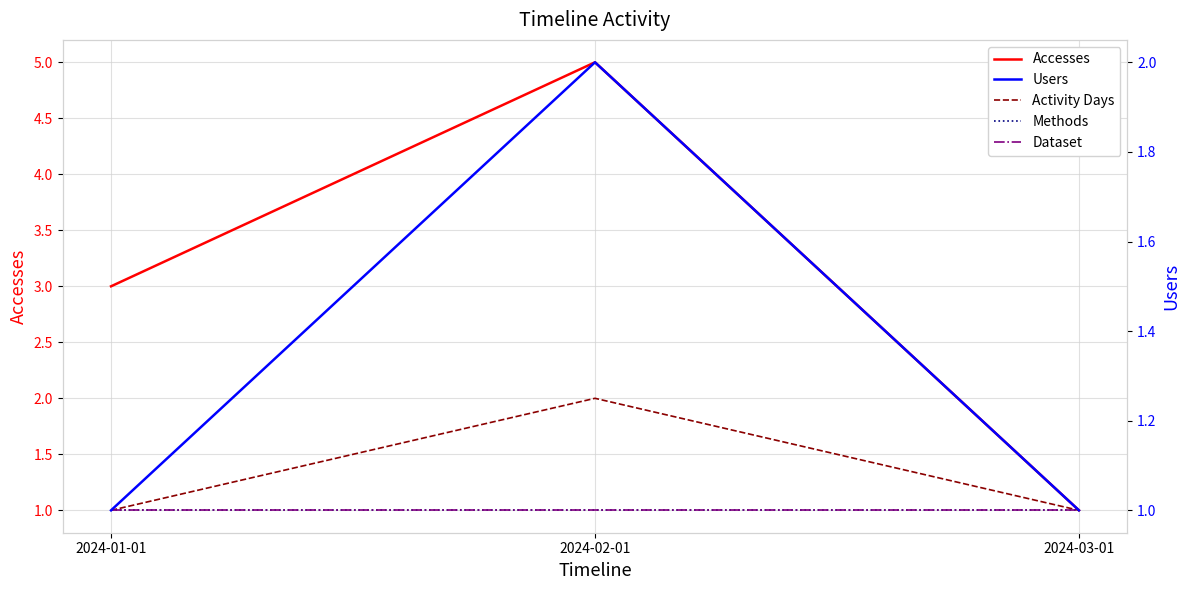

Which series has the largest total across all categories?

Accesses